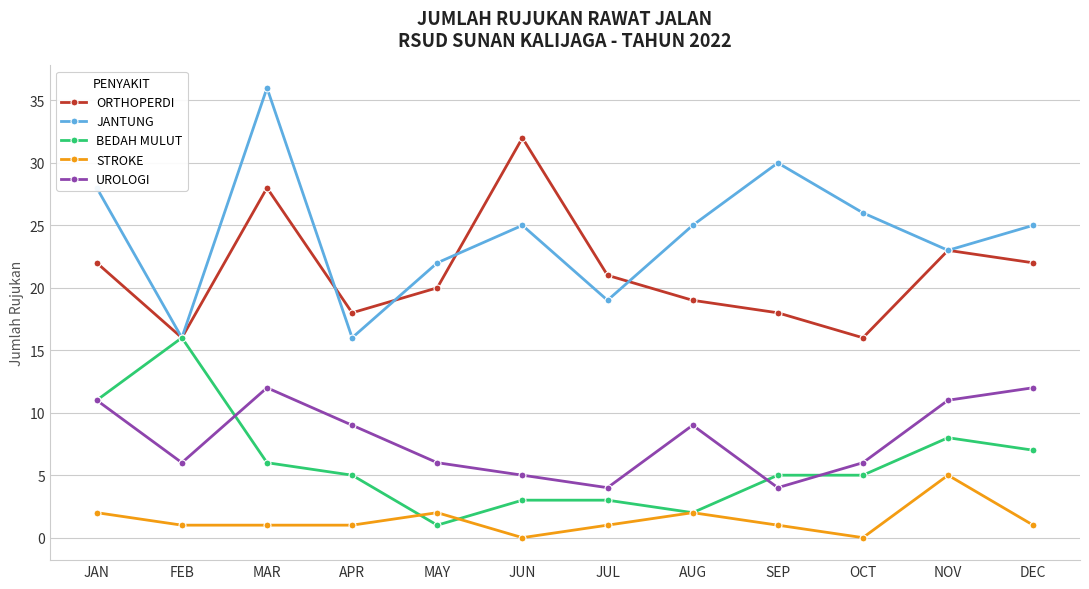

The value of STROKE at JUN is 3. True or false?

False